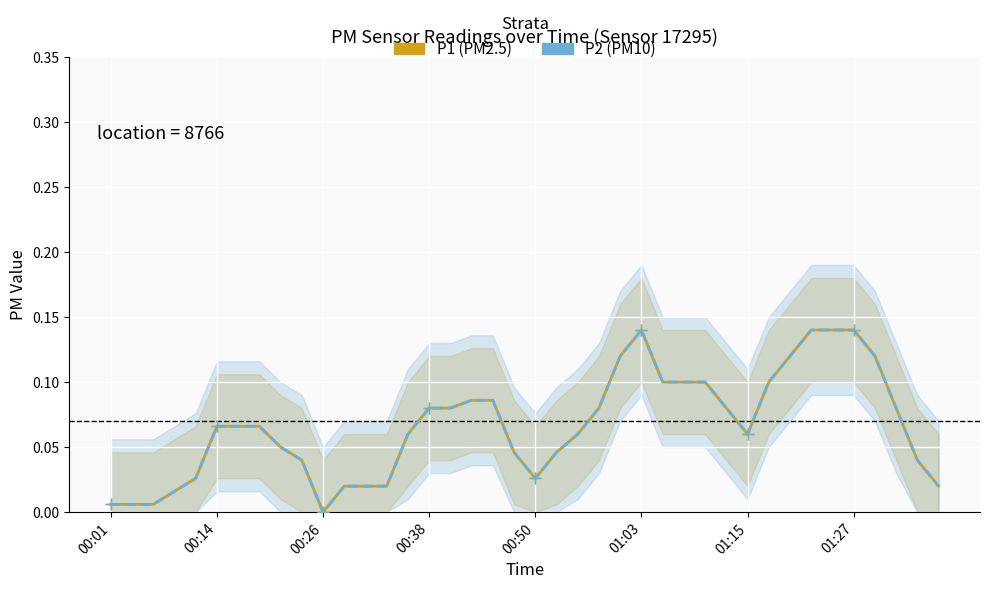

True or false: P2 has a value of 0.0 at 23.

False